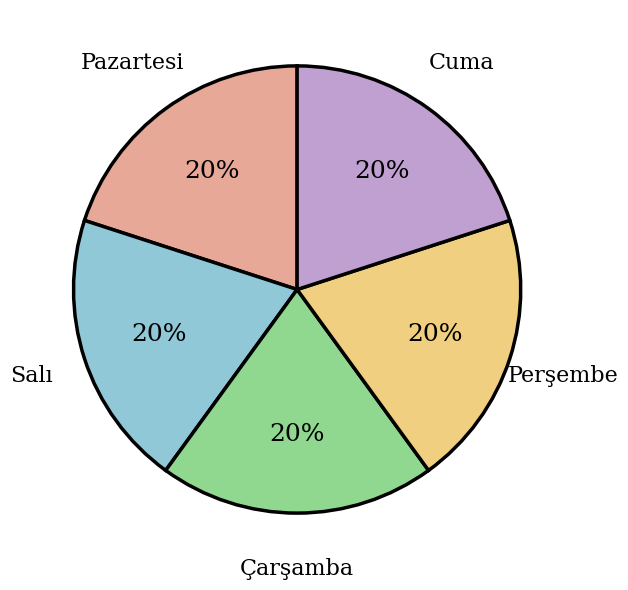

To the nearest percent, what portion does Çarşamba represent?

20%